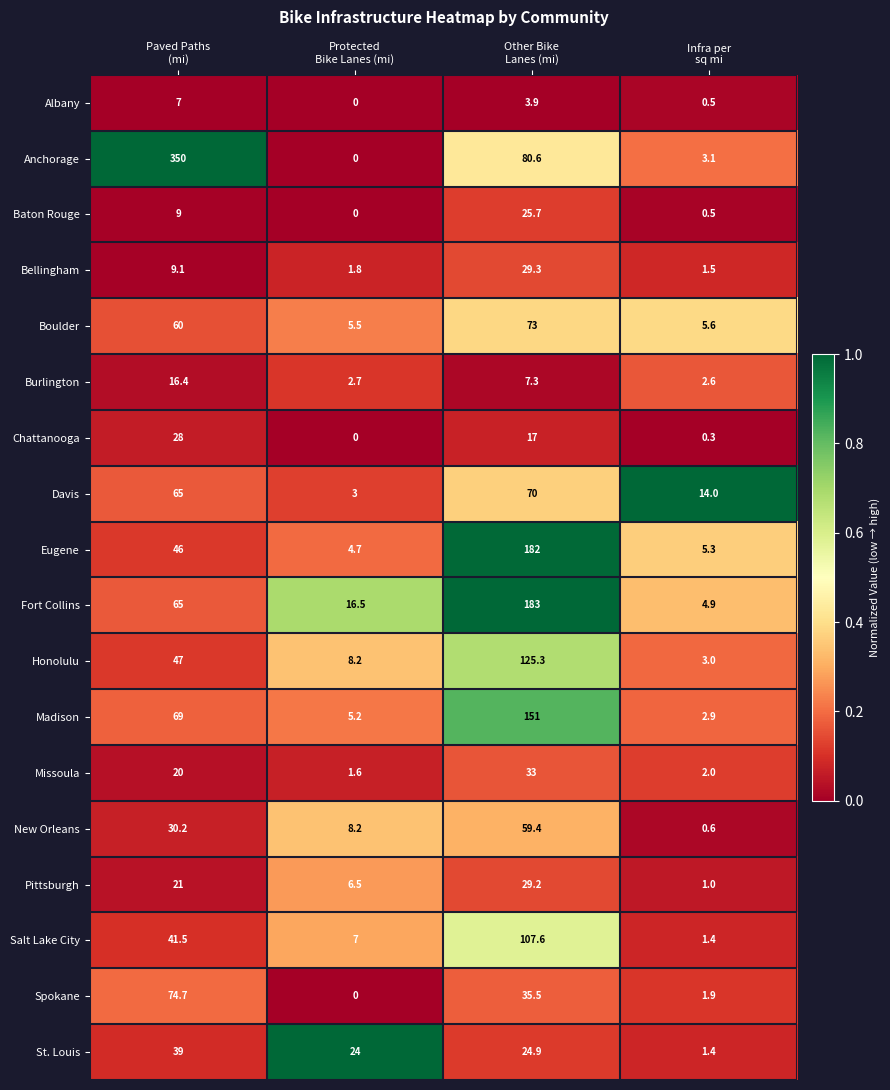

Which series has the largest range (max minus min)?

Anchorage